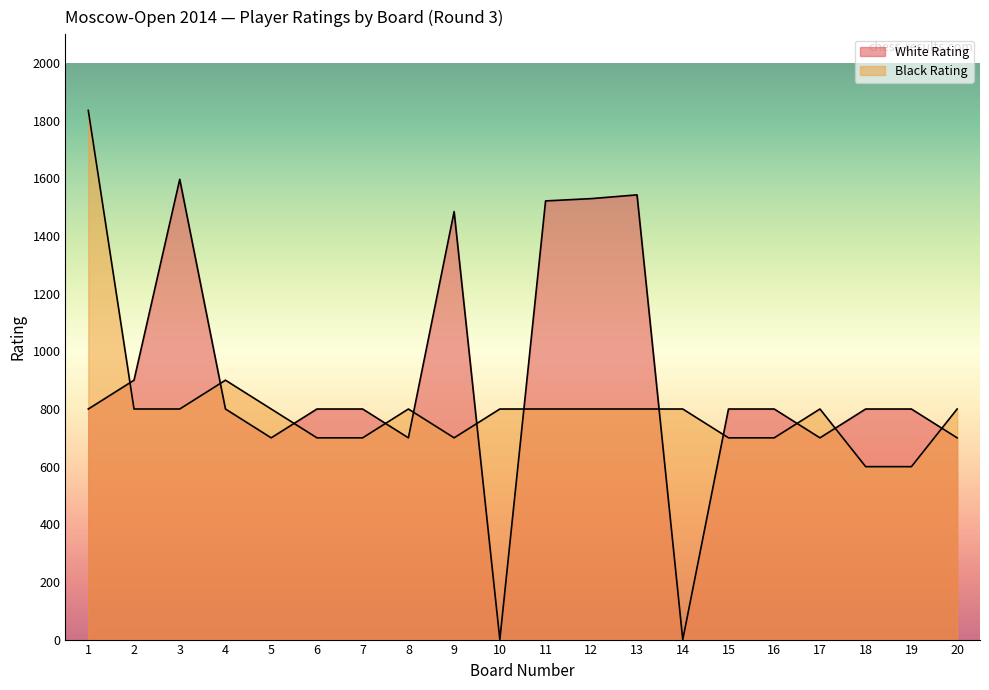

Reading left to right, extract all data points from this chart.

White Rating: 800	900	1597	800	700	800	800	700	1485	0	1522	1530	1543	0	800	800	700	800	800	700
Black Rating: 1836	800	800	900	800	700	700	800	700	800	800	800	800	800	700	700	800	600	600	800